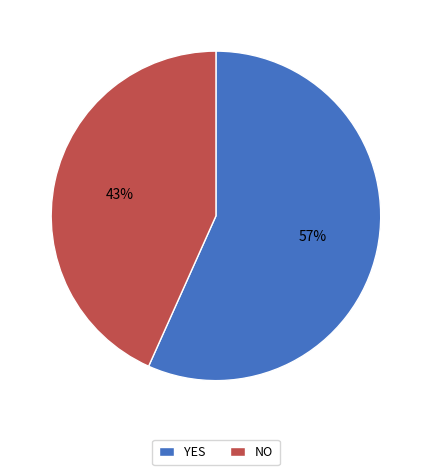

What is the largest slice in the pie chart?

YES